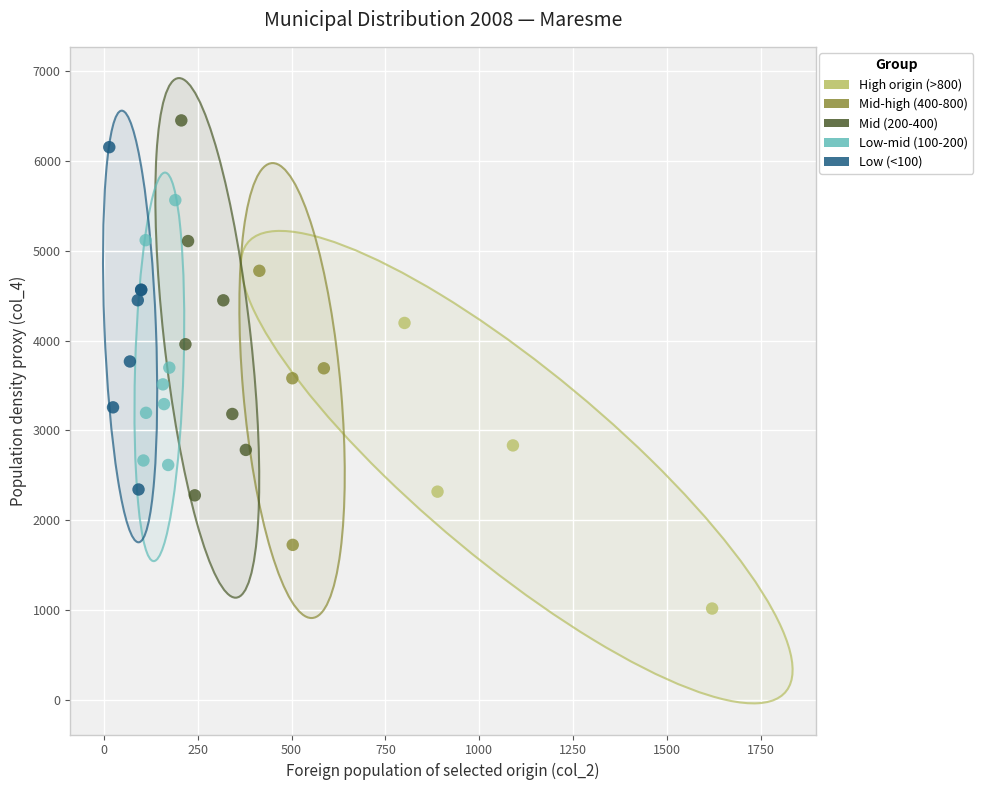

Which series contains the lowest Y value?

High origin (>800)